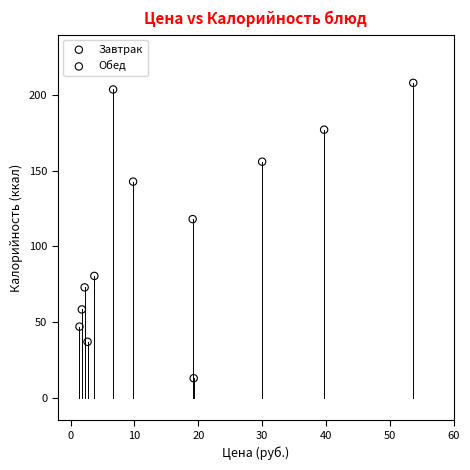

Which series reaches the minimum Y coordinate?

Обед